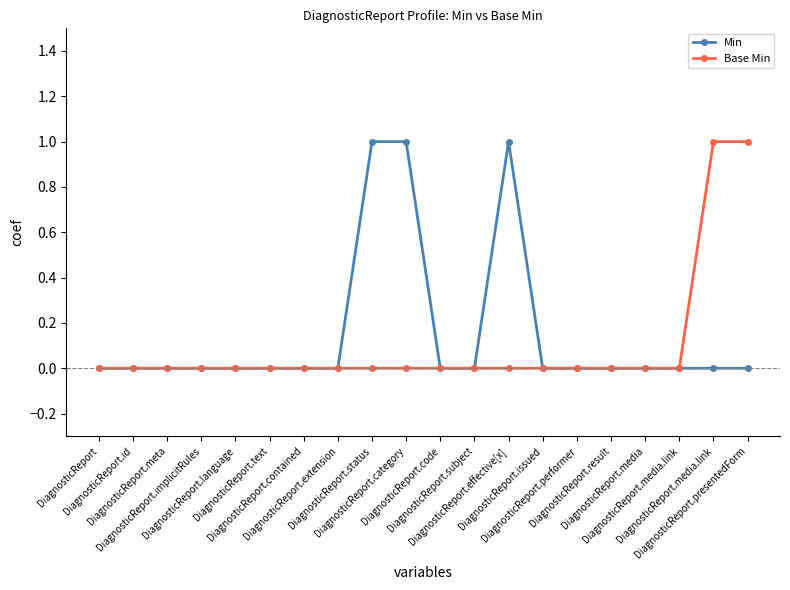

At DiagnosticReport.subject, list the series in order from largest to smallest.

Min, Base Min